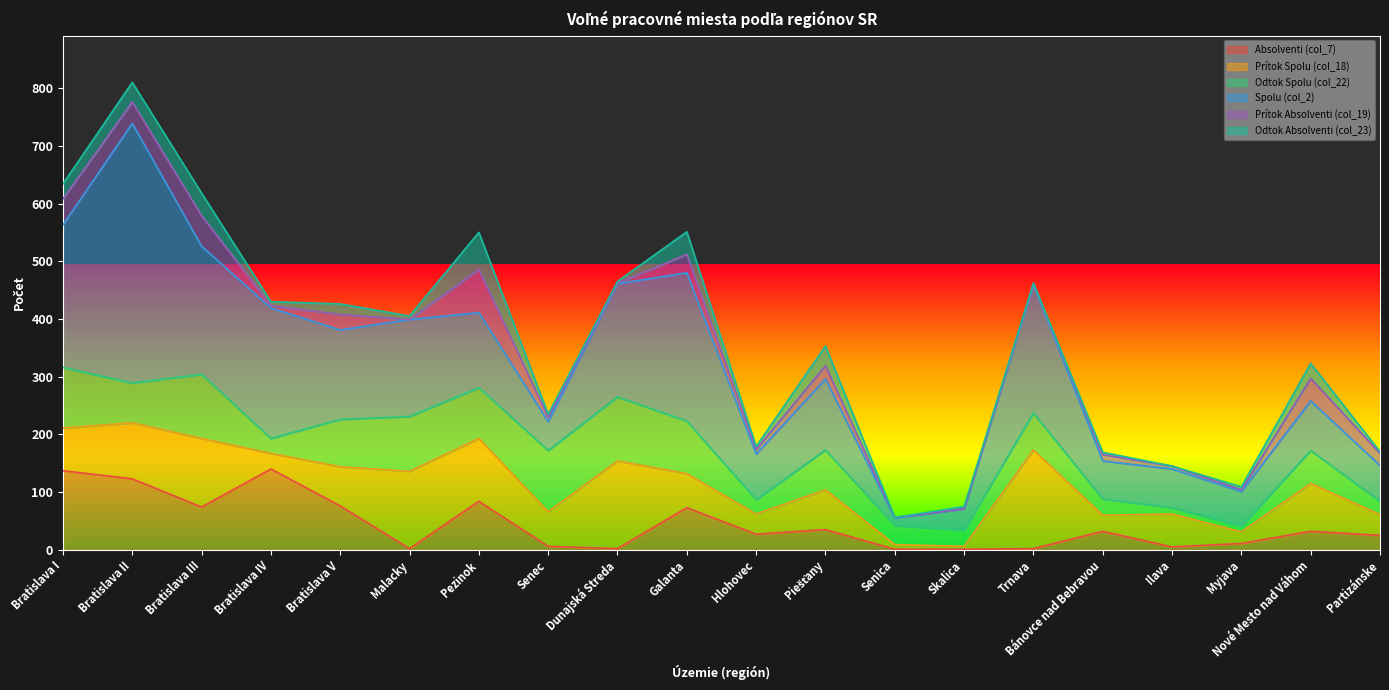

How many lines are shown in the chart?

6